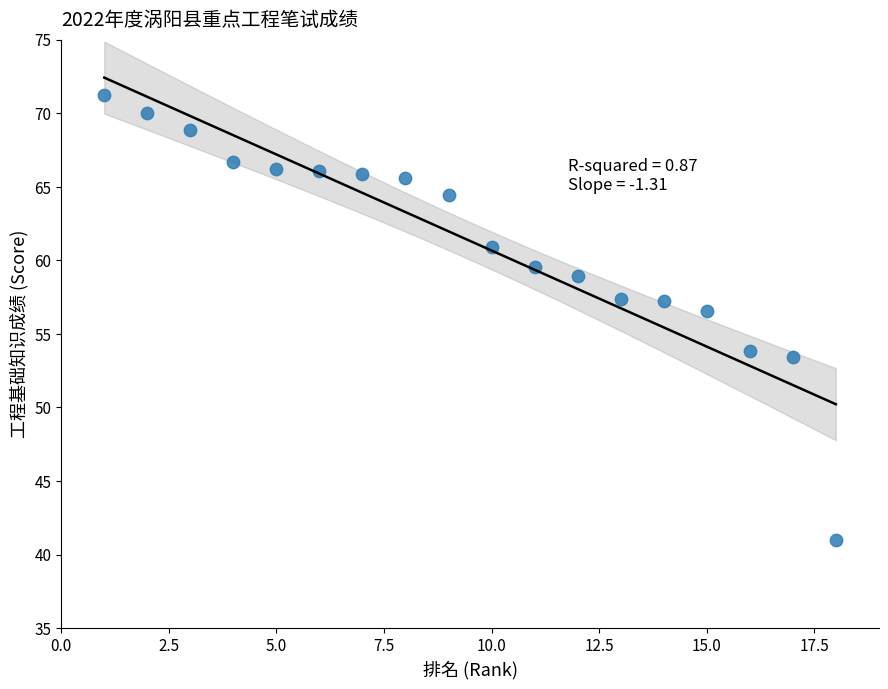

What is the range of Y values (max minus min)?

30.3